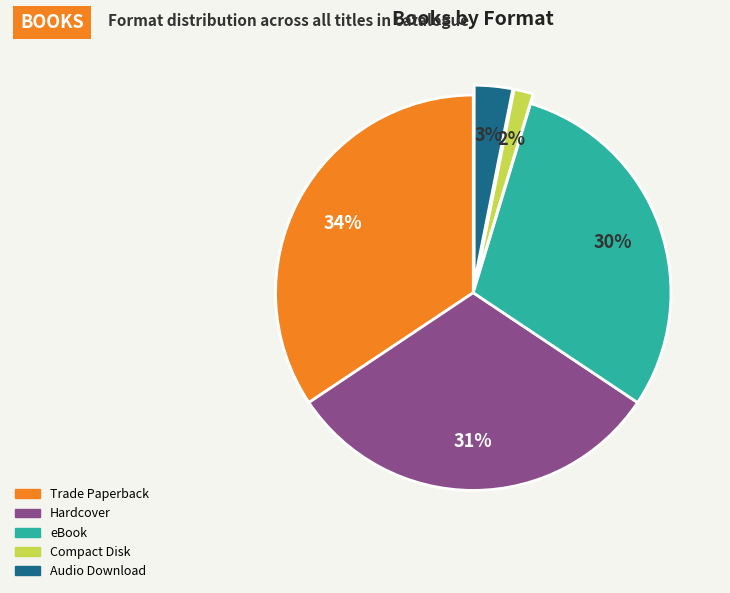

To the nearest percent, what is the combined percentage of eBook and Audio Download?

33%